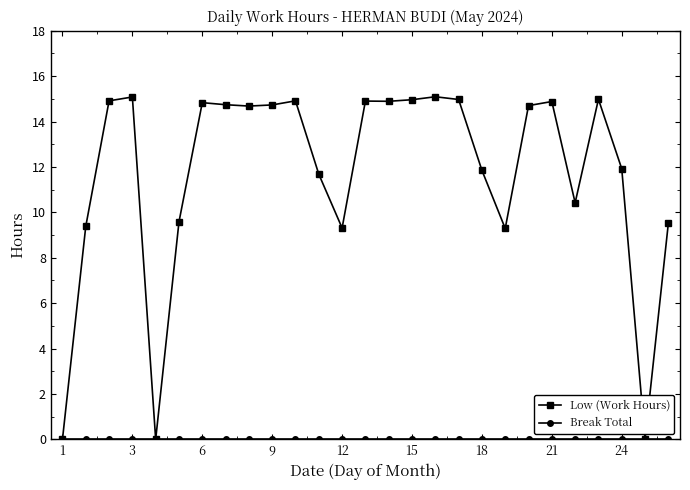

Which series has the widest spread of values?

Low (Work Hours)